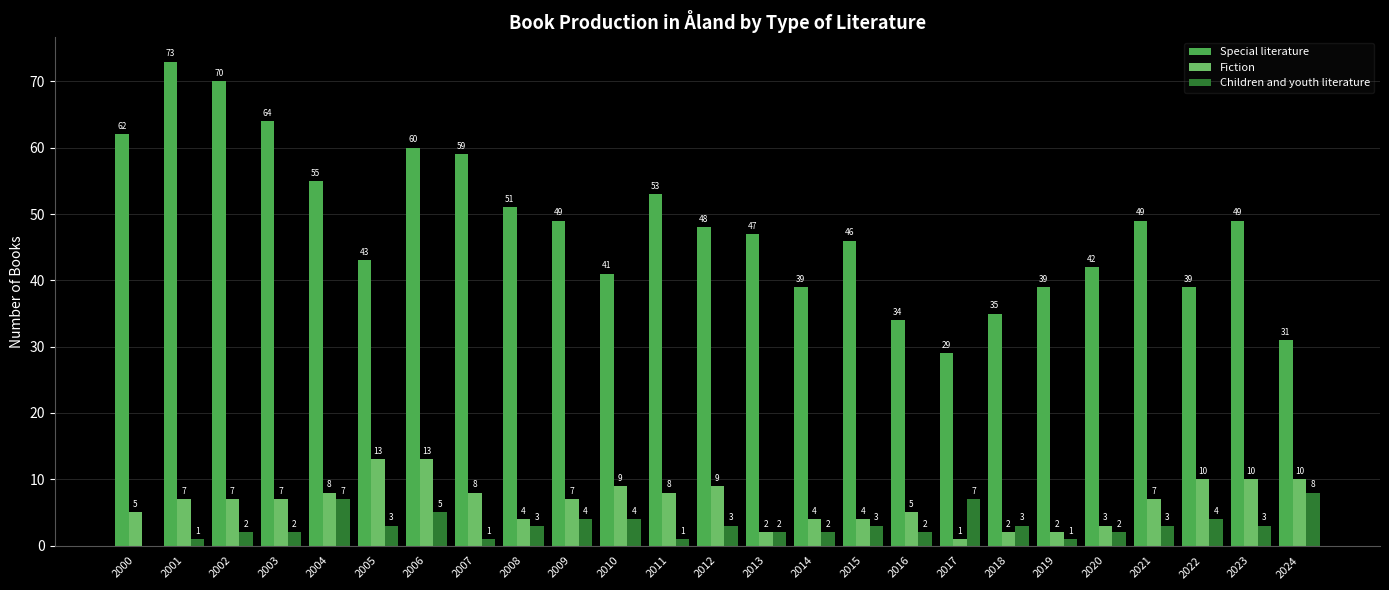

What is the maximum value shown in the chart?

73